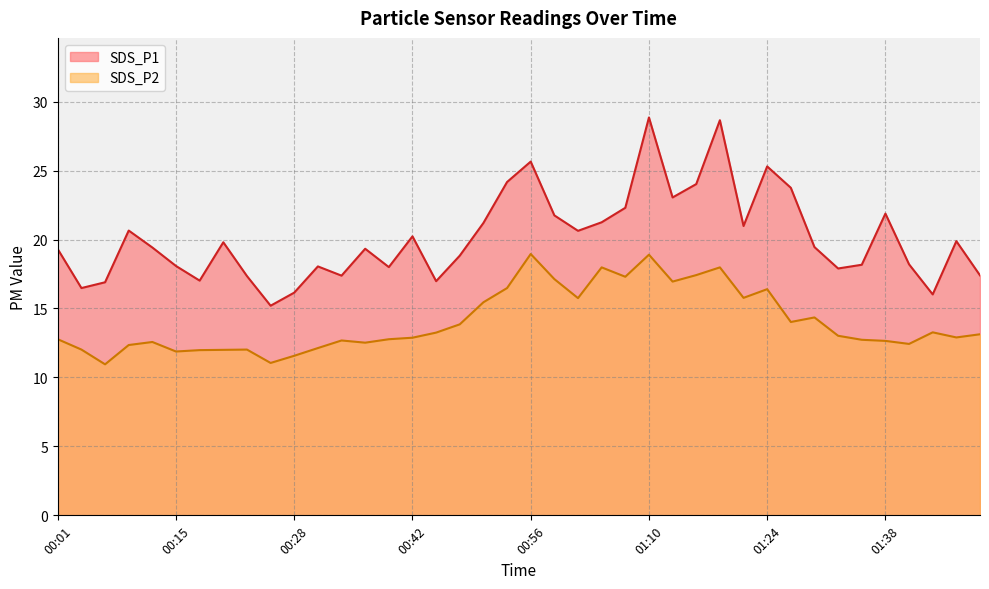

What is the spread (max minus min) of values at 00:34?

4.7